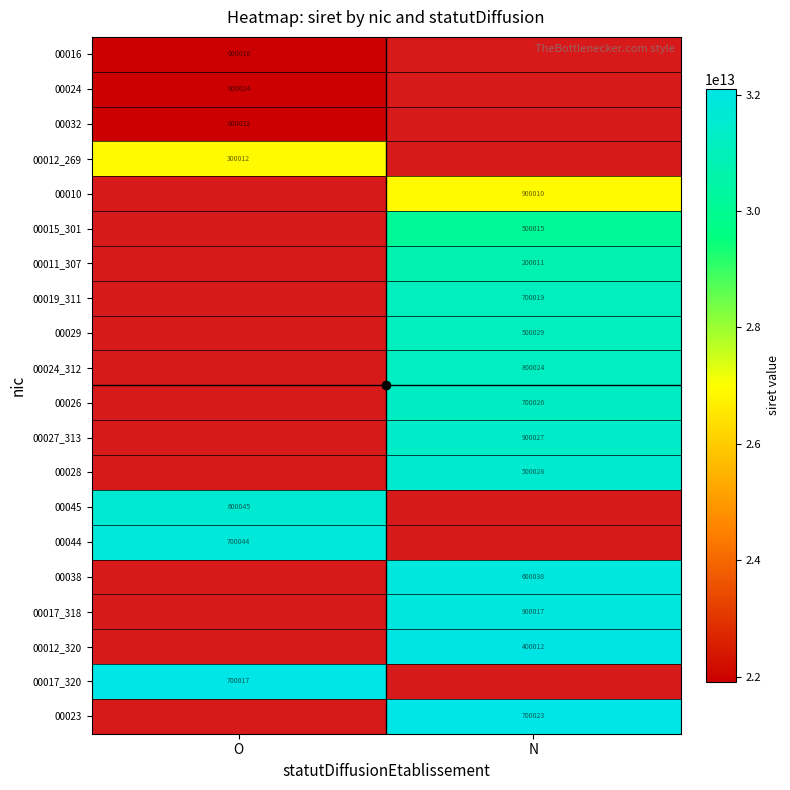

The 00011_307 series shows 200011 at N. True or false?

True